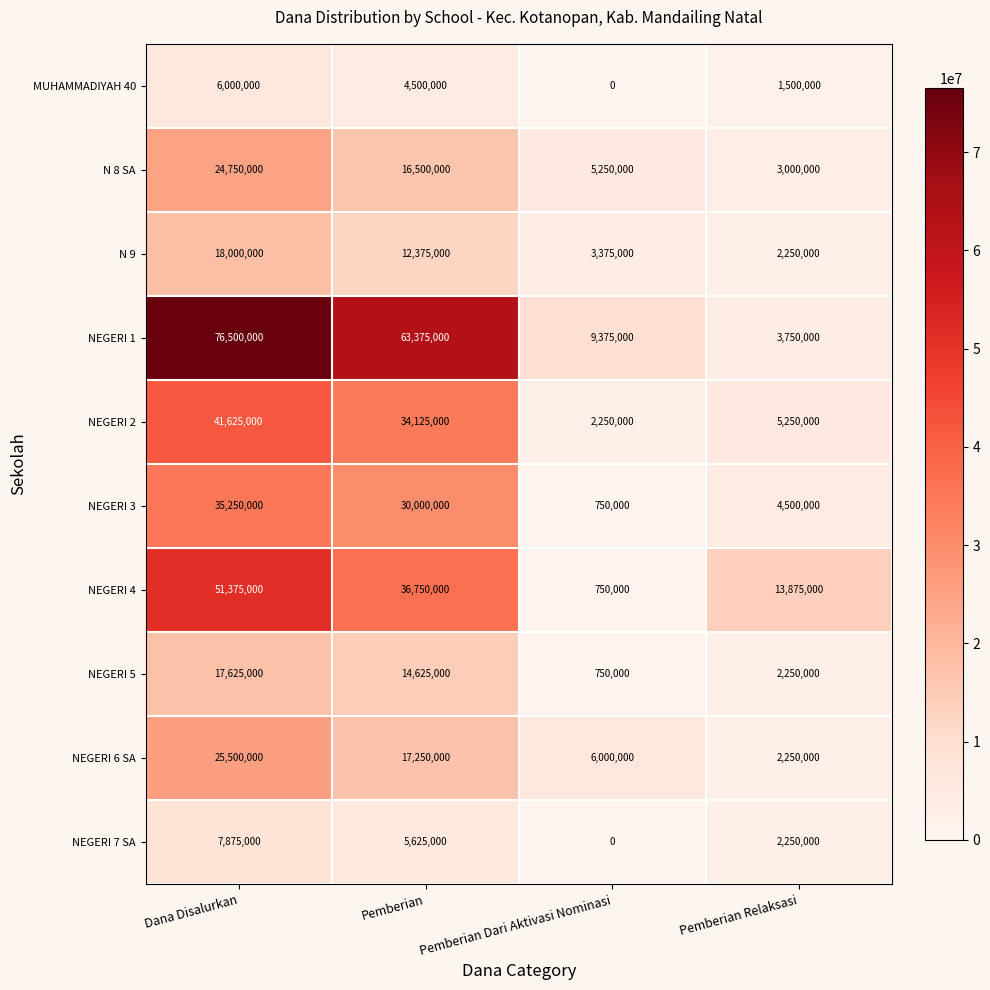

What is the greatest value displayed?

76500000